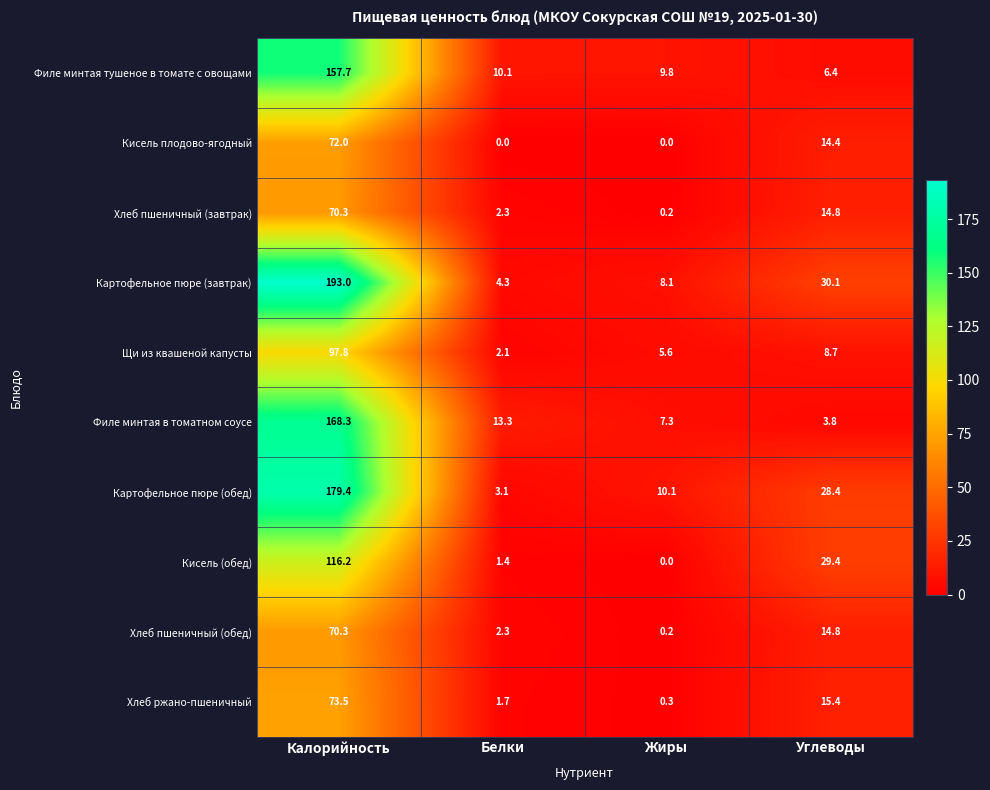

Which series has the largest total across all categories?

Картофельное пюре (завтрак)